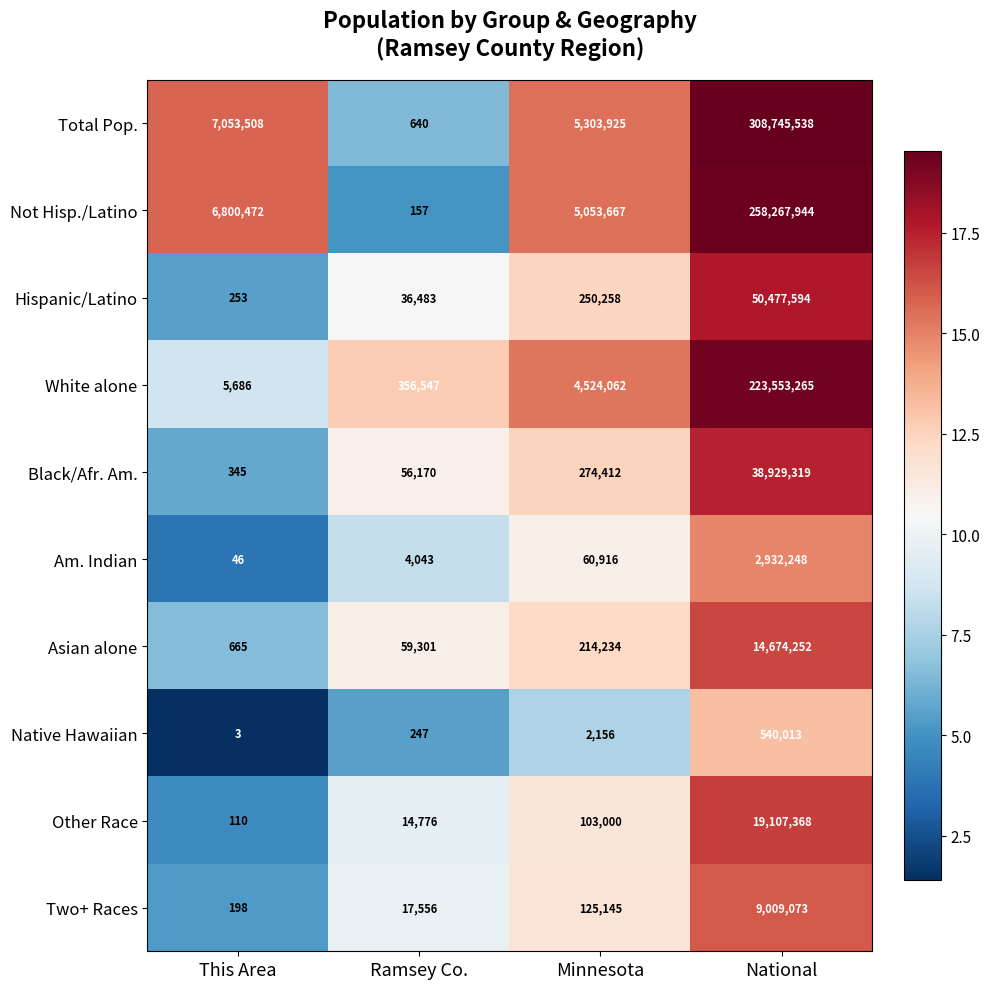

Which series has the largest range (max minus min)?

Total Pop.